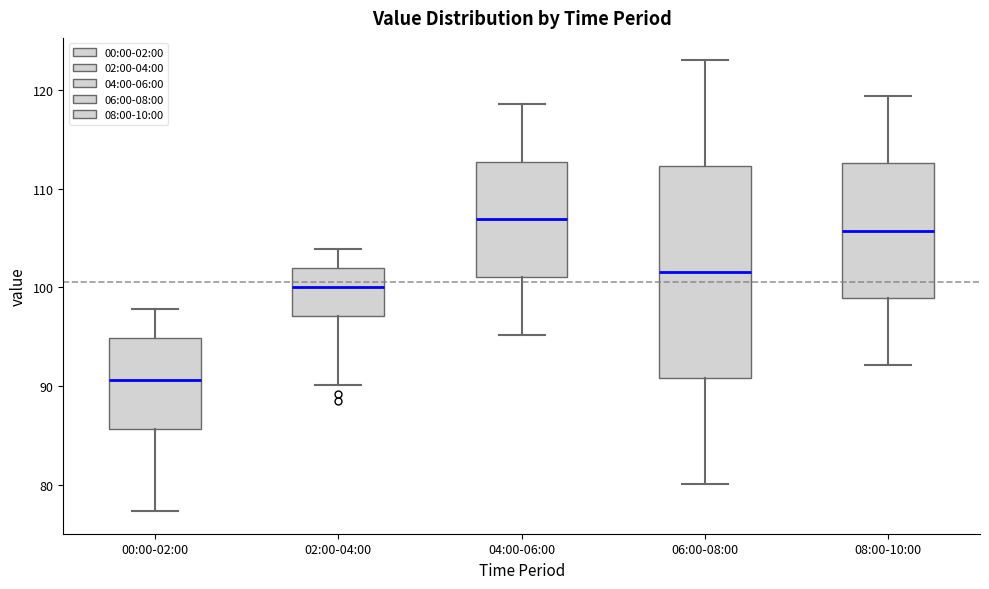

Reading left to right, transcribe this box plot: for each box, give where its median line is, the range the box spans, and where its two whiskers end, as read against the y-axis. The values are not printed on the chart, so give them approximately, as read against the axis.

00:00-02:00: median 91, box 86 to 95, whiskers 77 to 98
02:00-04:00: median 100, box 97 to 102, whiskers 90 to 104
04:00-06:00: median 107, box 101 to 113, whiskers 95 to 119
06:00-08:00: median 102, box 91 to 112, whiskers 80 to 123
08:00-10:00: median 106, box 99 to 113, whiskers 92 to 119